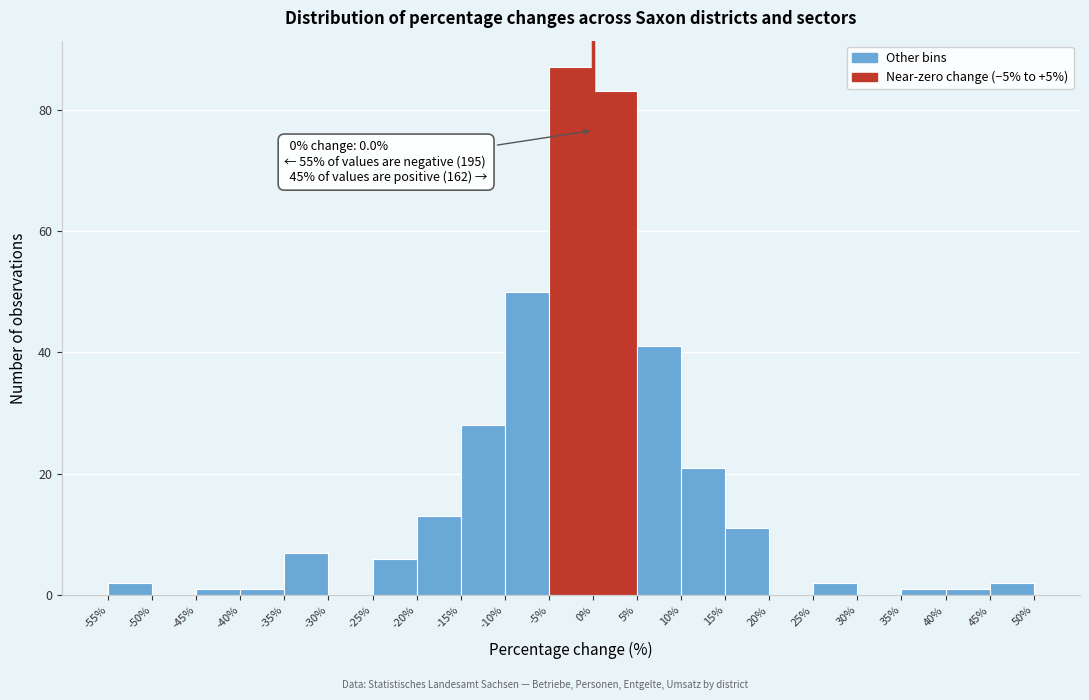

Which range on the x-axis has the tallest bar?

-5% to 0%